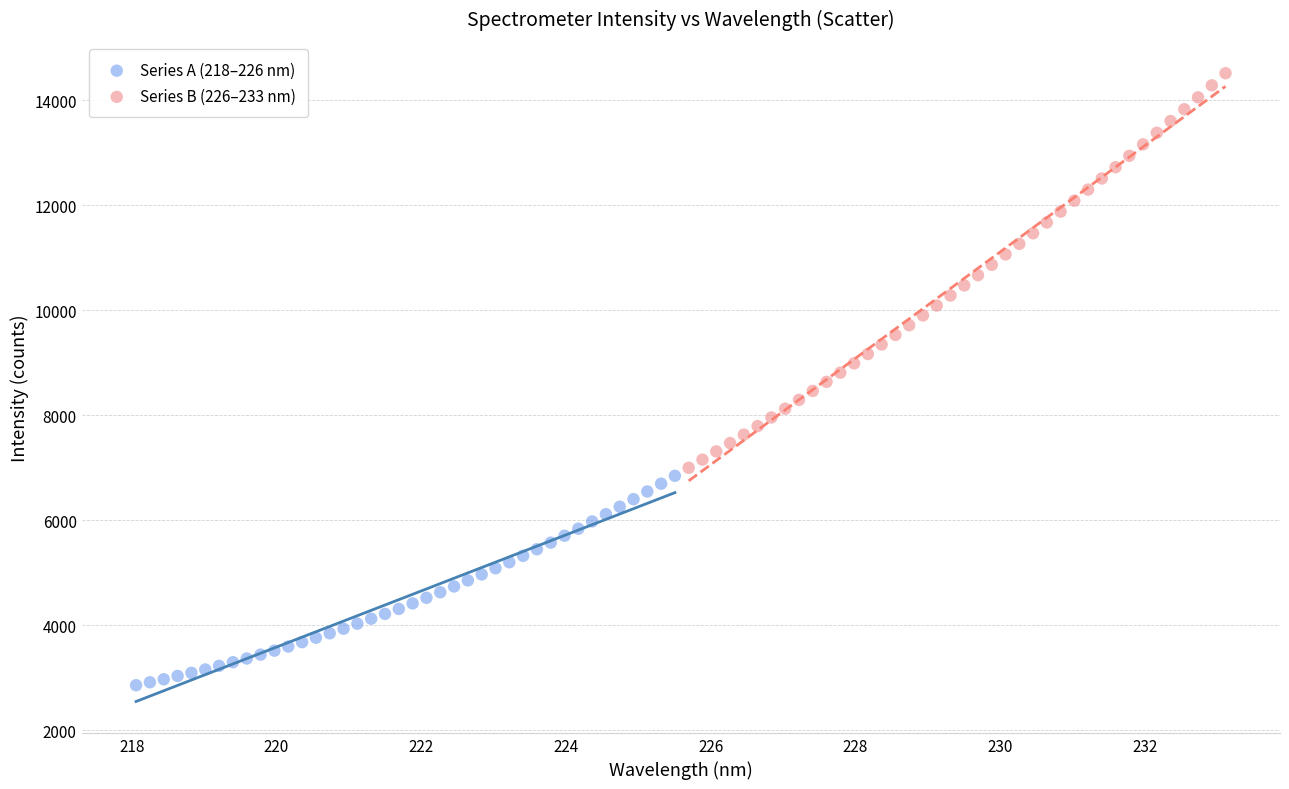

Which series has the largest Y range (max minus min)?

Series B (226–233 nm)